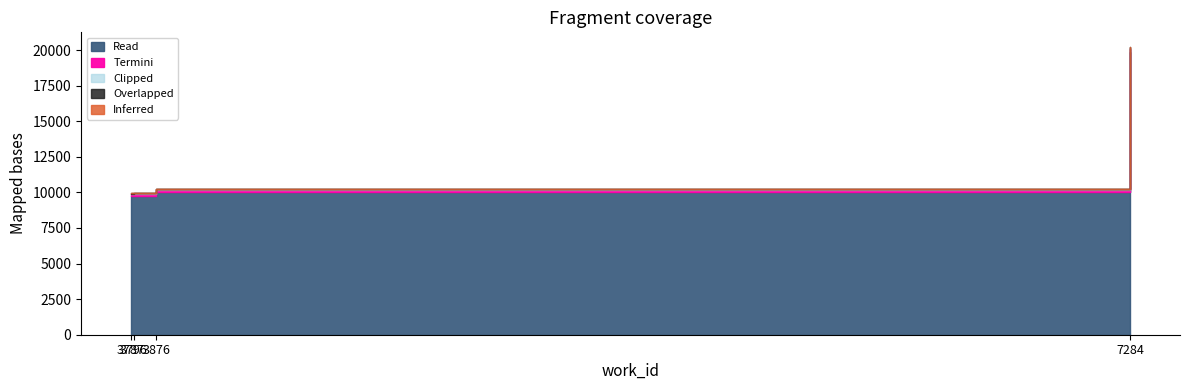

What is the value of the 2nd point from the left?

9777